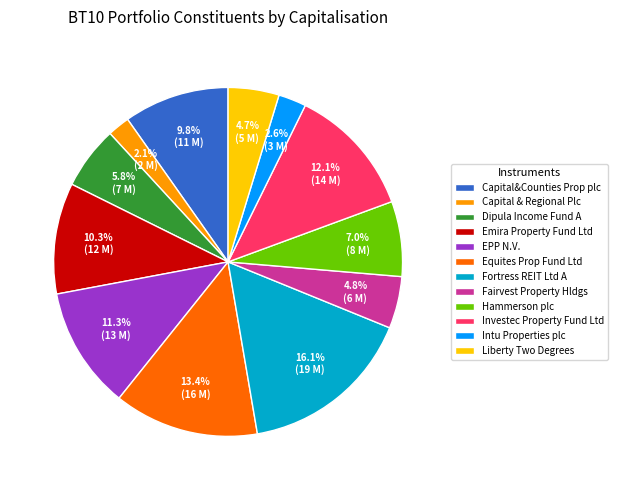

What is the total percentage of Capital&Counties Prop plc and Liberty Two Degrees?

14.5%